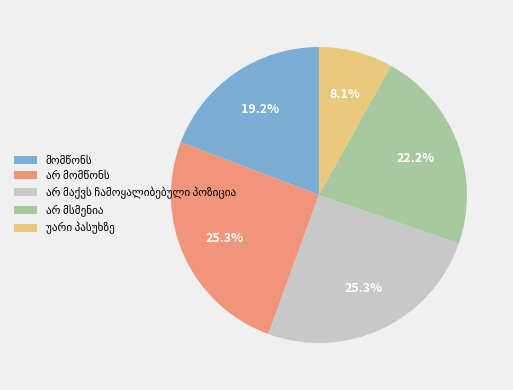

How many slices are in this pie chart?

5